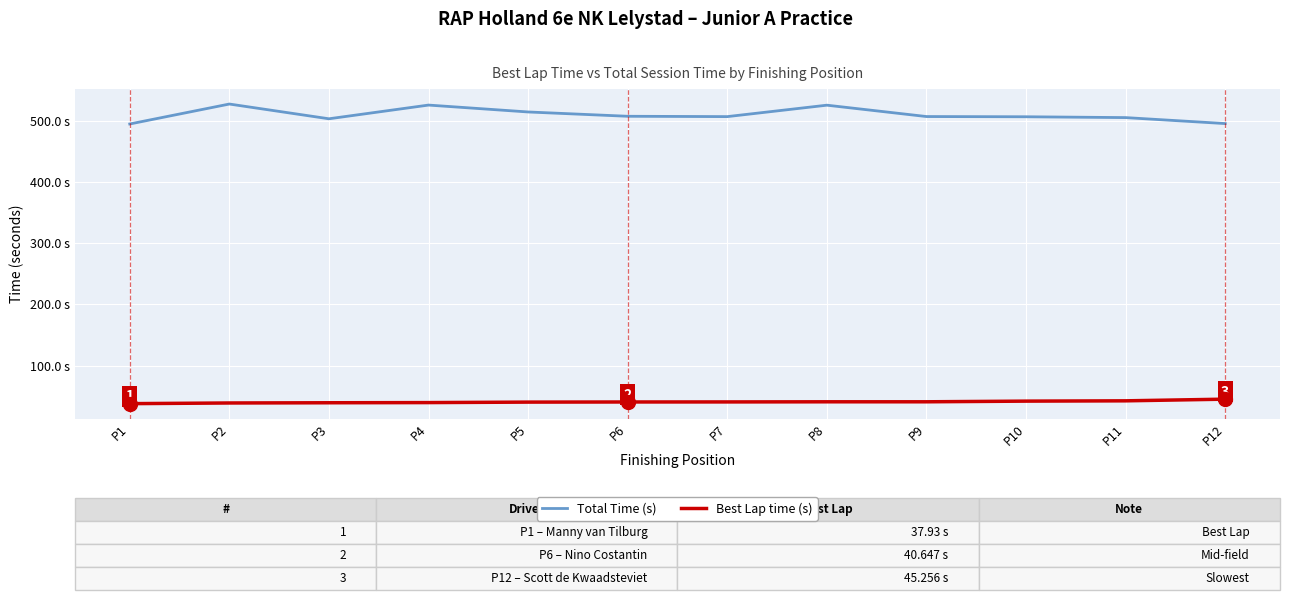

How many interior local peaks does the Total Time (s) series have?

3